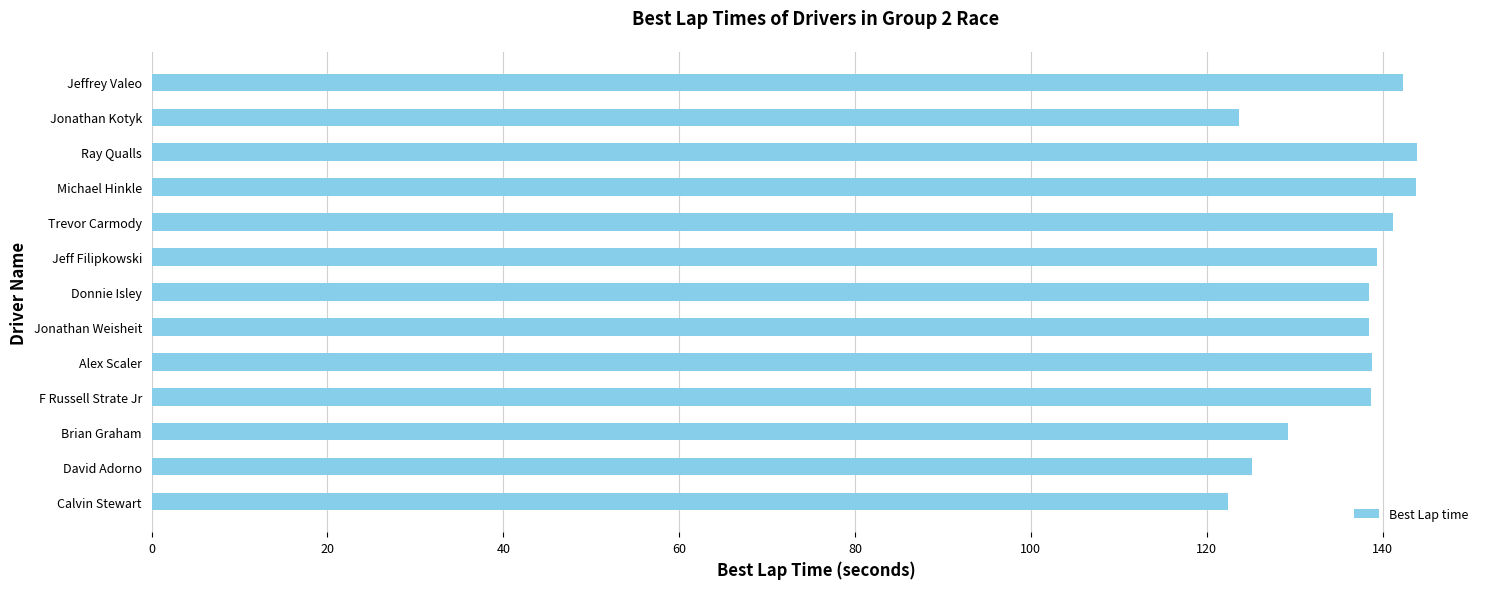

What is the minimum value shown in the chart?

122.4